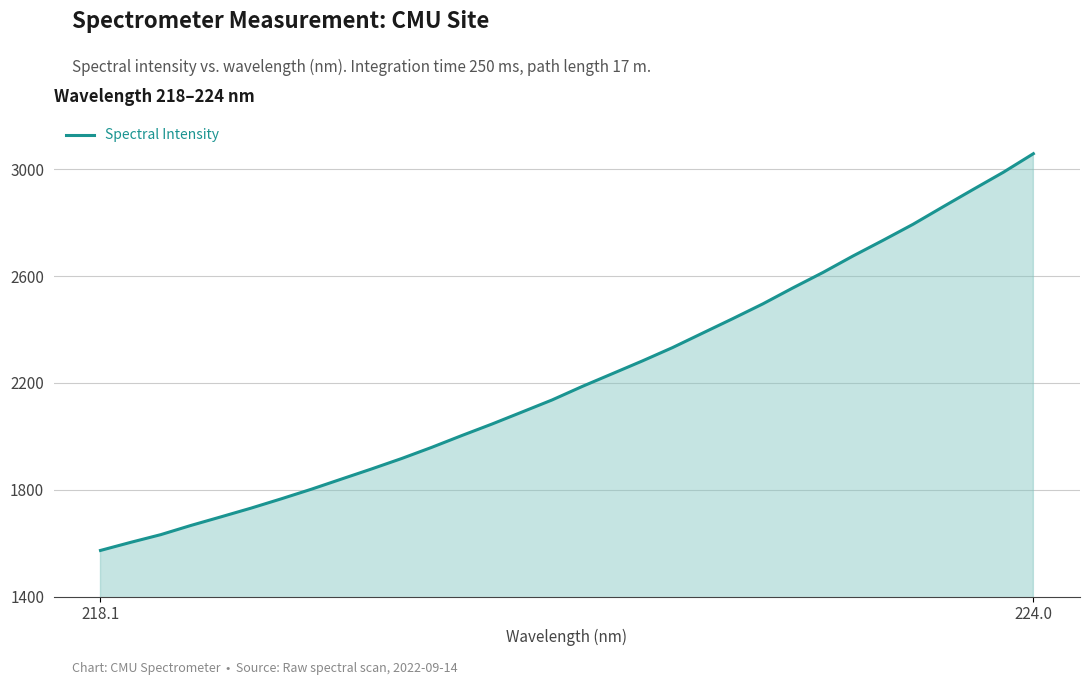

What is the difference between the maximum and minimum values?

1485.8